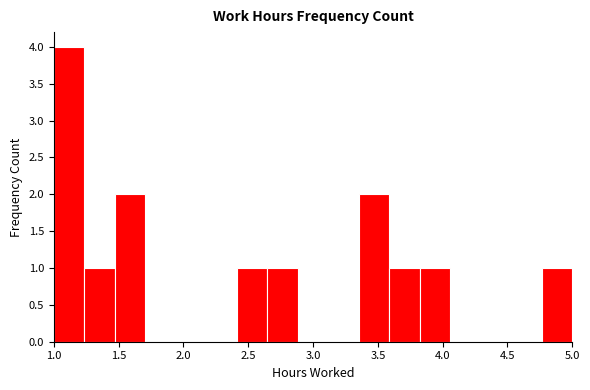

Reading left to right, transcribe this chart: for each bar, give the range it covers on the x-axis and its height. Neither the bar edges nor the heights are printed on the chart, so give them approximately, as read against the axes.

1.00 to 1.25: 4
1.25 to 1.45: 1
1.45 to 1.70: 2
1.70 to 1.95: 0
1.95 to 2.20: 0
2.20 to 2.40: 0
2.40 to 2.65: 1
2.65 to 2.90: 1
2.90 to 3.10: 0
3.10 to 3.35: 0
3.35 to 3.60: 2
3.60 to 3.80: 1
3.80 to 4.05: 1
4.05 to 4.30: 0
4.30 to 4.55: 0
4.55 to 4.75: 0
4.75 to 5.00: 1